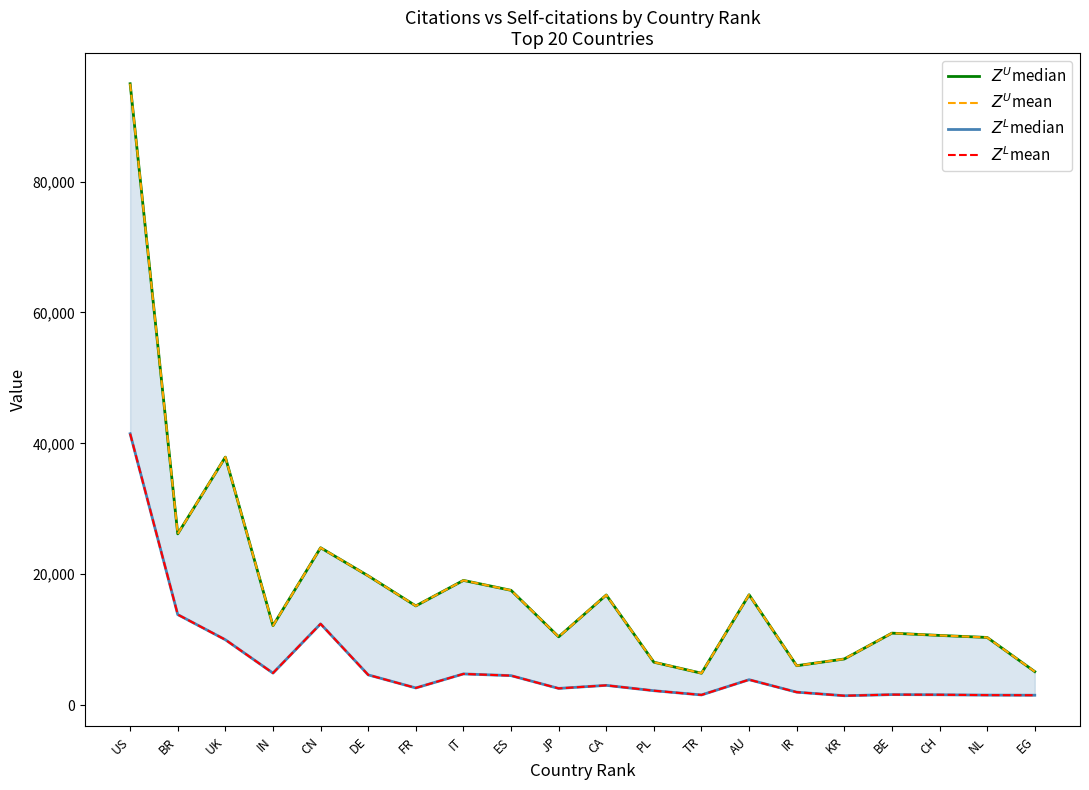

Reading left to right, list all the values displayed in this chart.

$Z^U$median: US=94955	BR=26176	UK=37901	IN=12144	CN=24054	DE=19759	FR=15165	IT=19062	ES=17545	JP=10441	CA=16834	PL=6564	TR=4878	AU=16866	IR=6026	KR=7058	BE=11003	CH=10654	NL=10344	EG=5127
$Z^U$mean: US=94955	BR=26176	UK=37901	IN=12144	CN=24054	DE=19759	FR=15165	IT=19062	ES=17545	JP=10441	CA=16834	PL=6564	TR=4878	AU=16866	IR=6026	KR=7058	BE=11003	CH=10654	NL=10344	EG=5127
$Z^L$median: US=41475	BR=13839	UK=9997	IN=4898	CN=12422	DE=4627	FR=2630	IT=4772	ES=4511	JP=2557	CA=3025	PL=2207	TR=1562	AU=3890	IR=1985	KR=1439	BE=1611	CH=1587	NL=1534	EG=1517
$Z^L$mean: US=41475	BR=13839	UK=9997	IN=4898	CN=12422	DE=4627	FR=2630	IT=4772	ES=4511	JP=2557	CA=3025	PL=2207	TR=1562	AU=3890	IR=1985	KR=1439	BE=1611	CH=1587	NL=1534	EG=1517